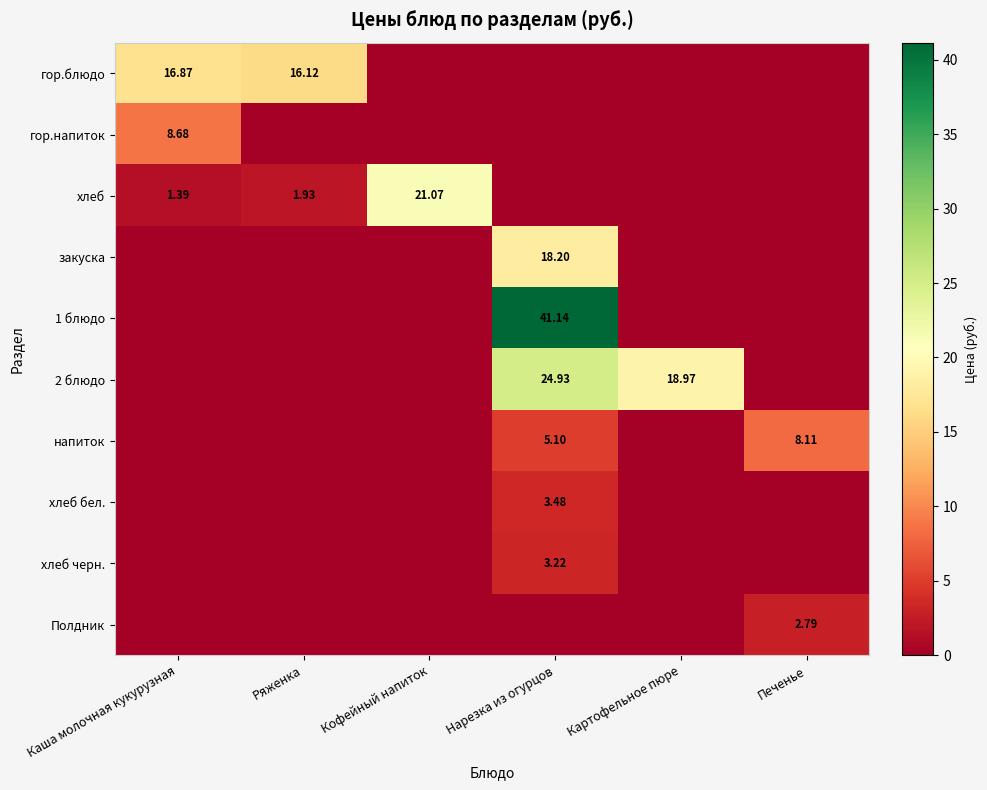

Which has a higher value, Ряженка or Нарезка из огурцов?

Ряженка